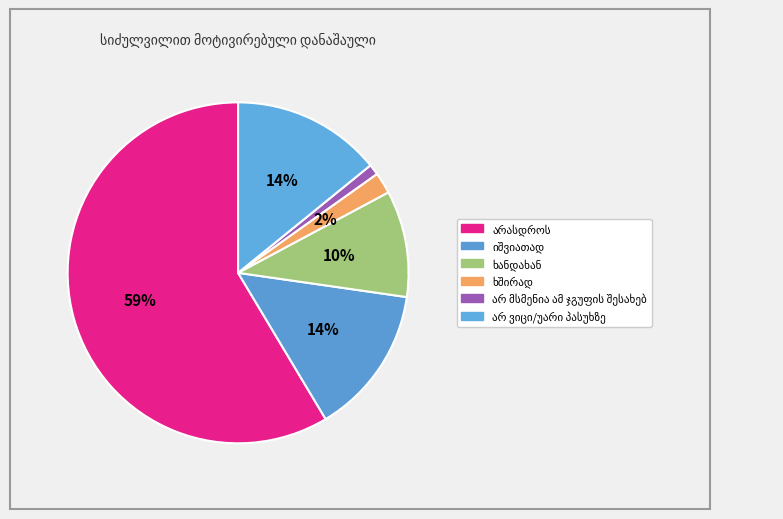

Rank the categories by value from lowest to highest.

არ მსმენია ამ ჯგუფის შესახებ, ხშირად, ხანდახან, იშვიათად, არ ვიცი/უარი პასუხზე, არასდროს